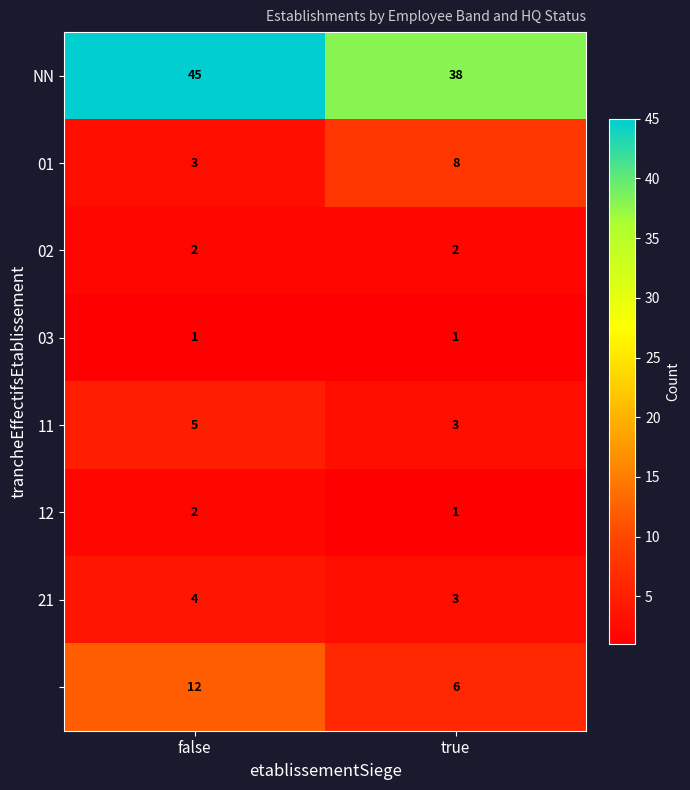

What is the difference between the highest and lowest values at true?

37